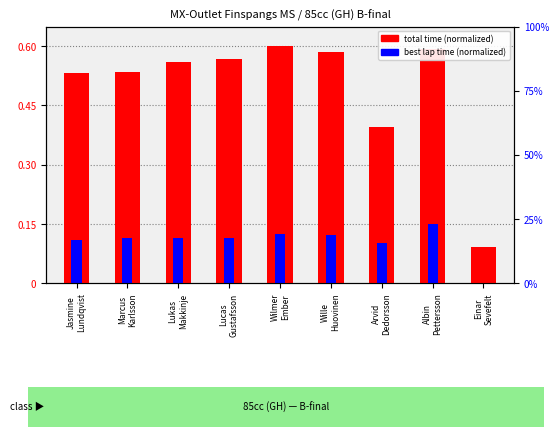

True or false: total time (normalized) has a value of 0.6 at Lucas
Gustafsson.

True